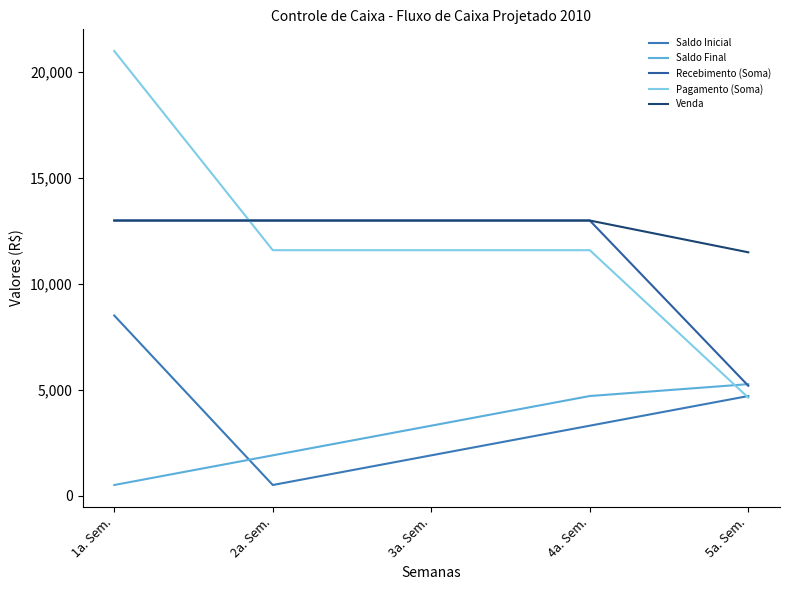

What is the spread (max minus min) of values at 5a. Sem.?

6860